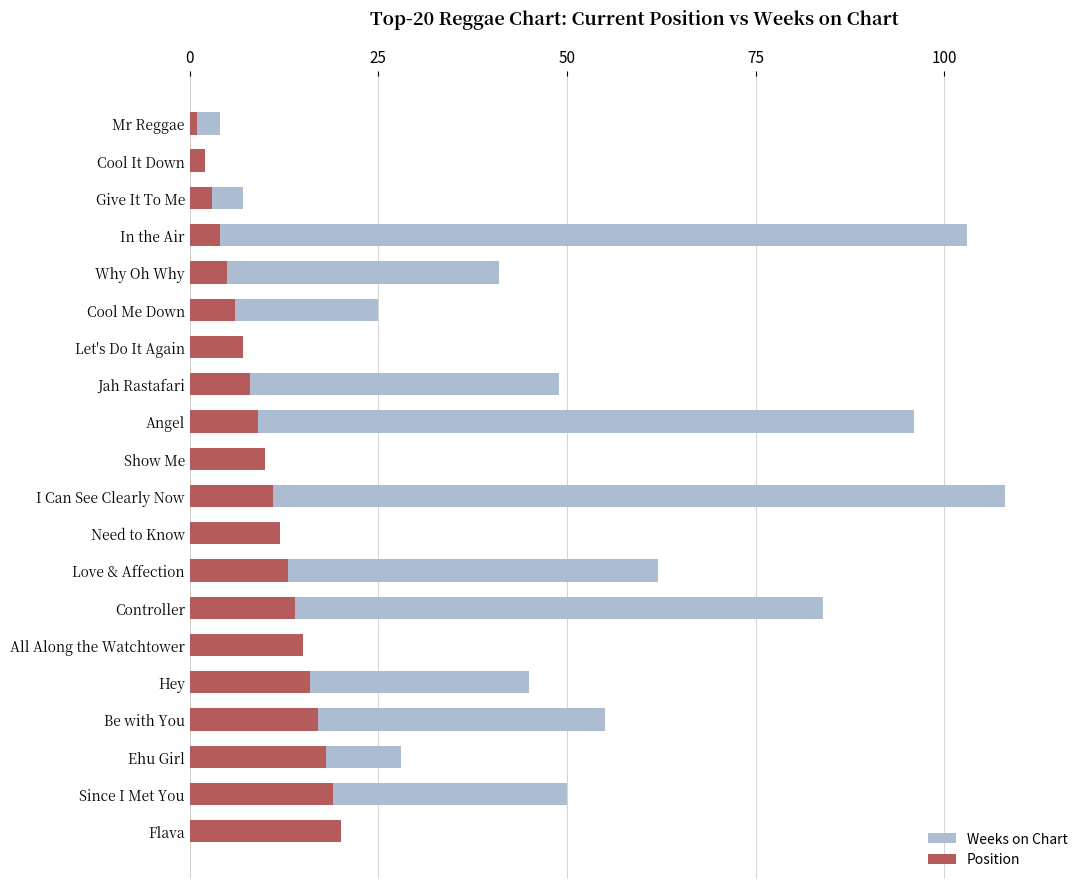

How many bars are there in each group?

2